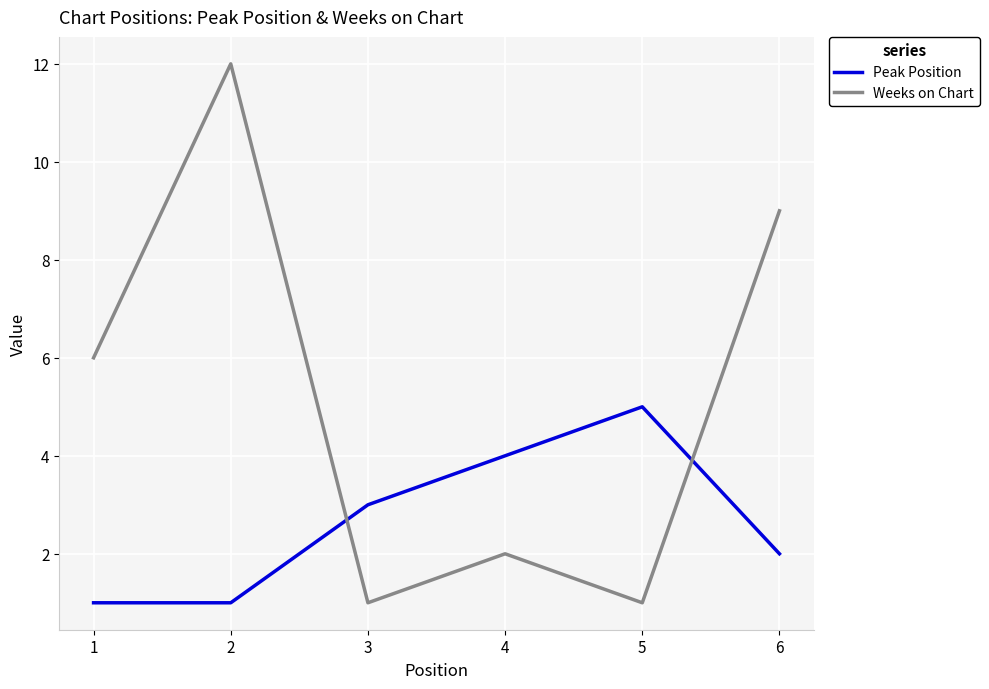

What is the average value of the Peak Position series?

3